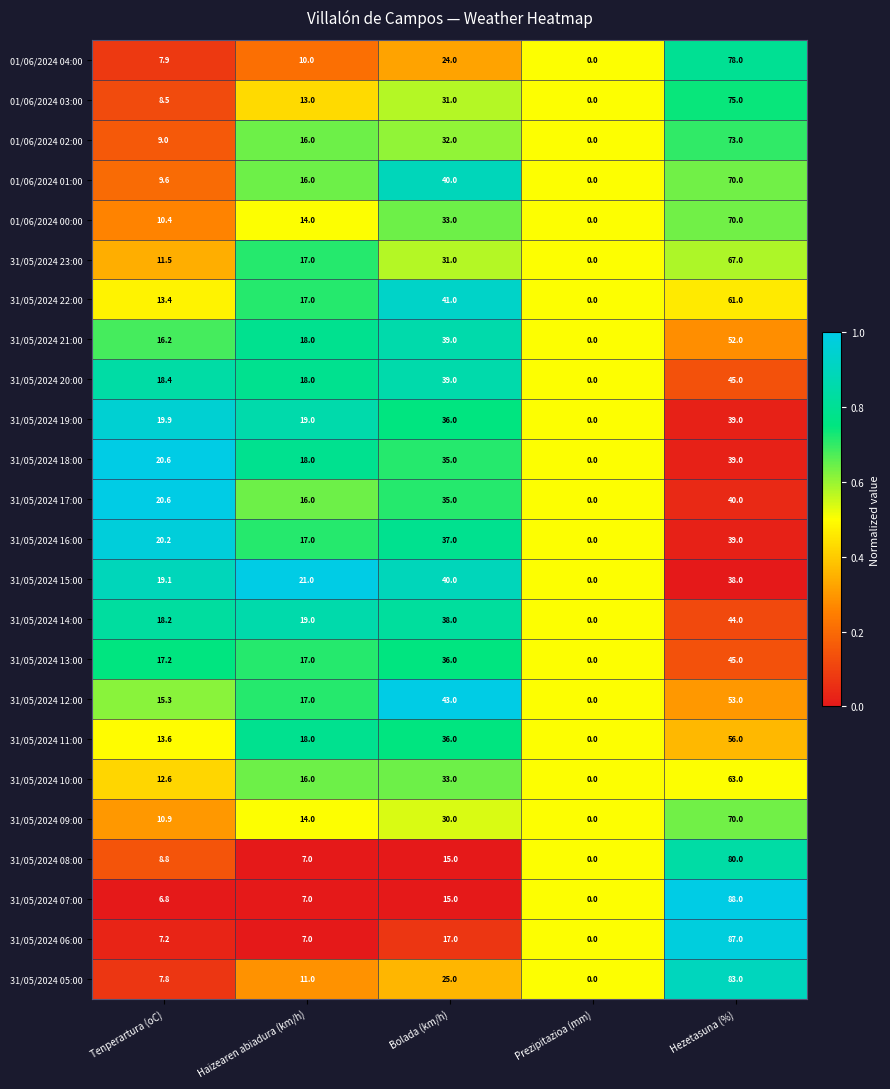

What is the total value across all series at Prezipitazioa (mm)?

0.0